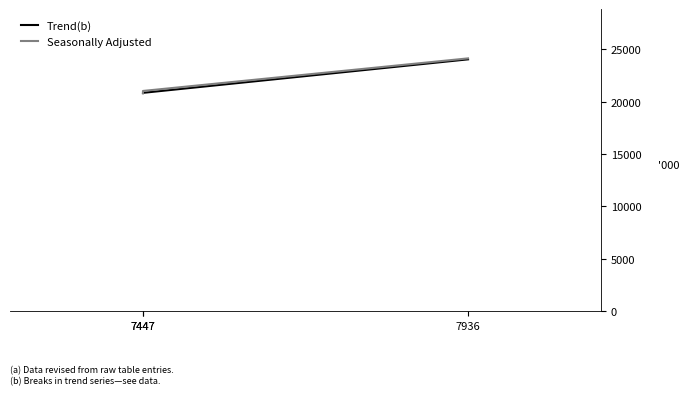

What is the lowest value of the Trend(b) series?

20849.0